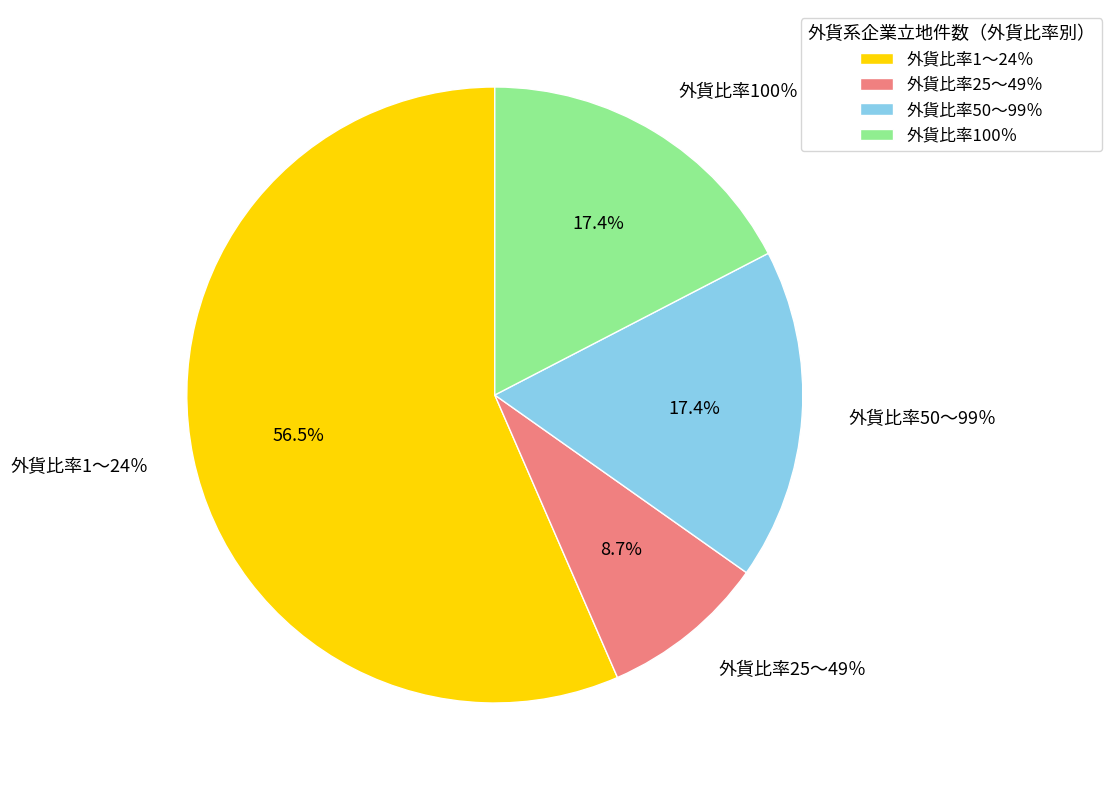

What is the majority slice?

外貨比率1～24％